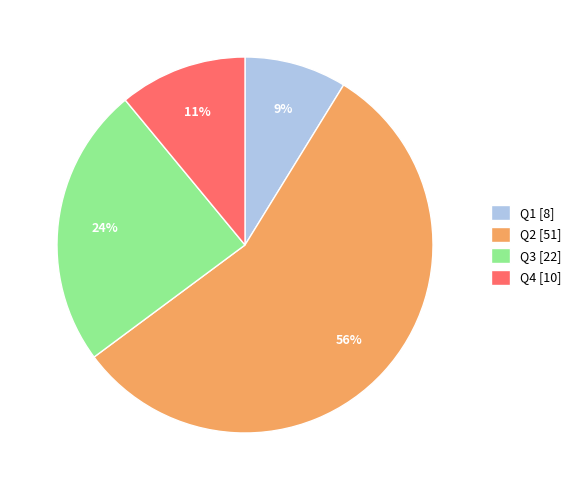

The Q2 slice represents 56% of the pie. True or false?

True